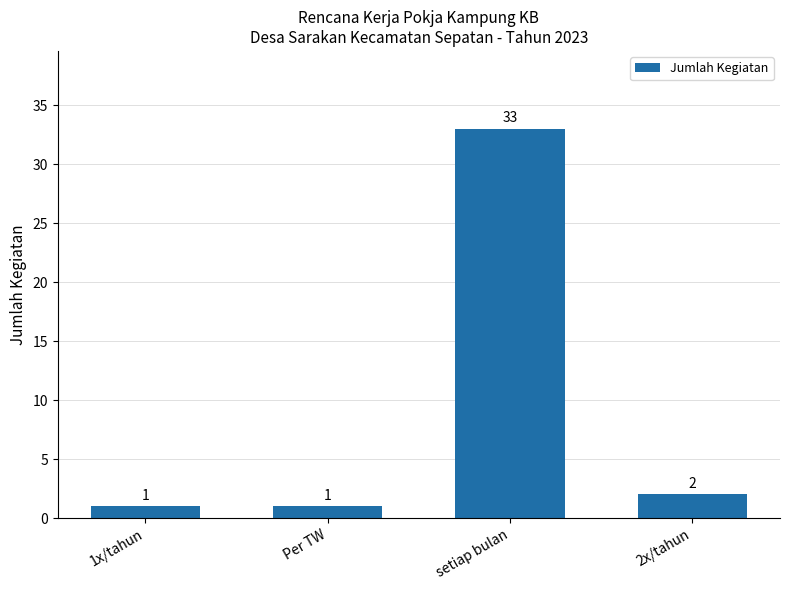

How many bars are there in total?

4